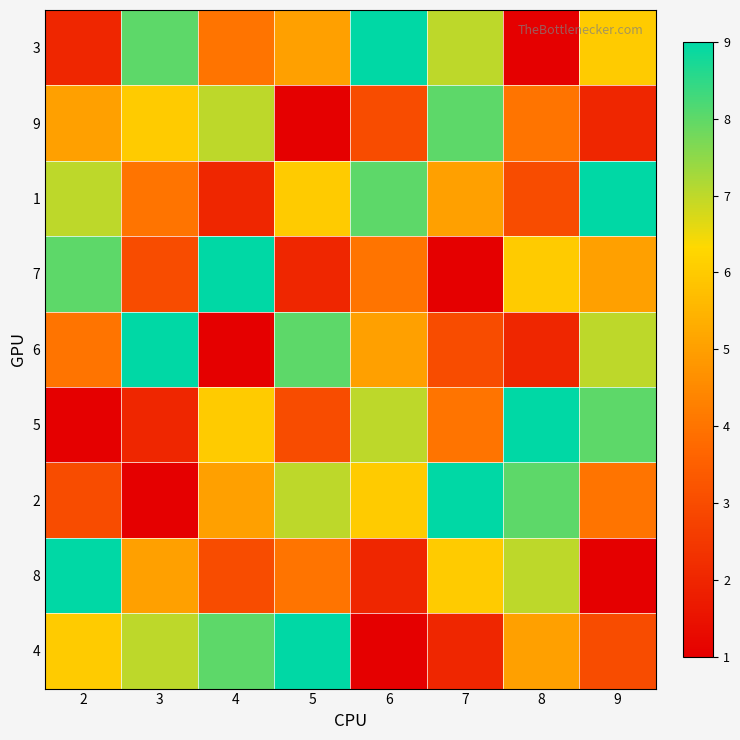

How many distinct data groups are displayed?

9